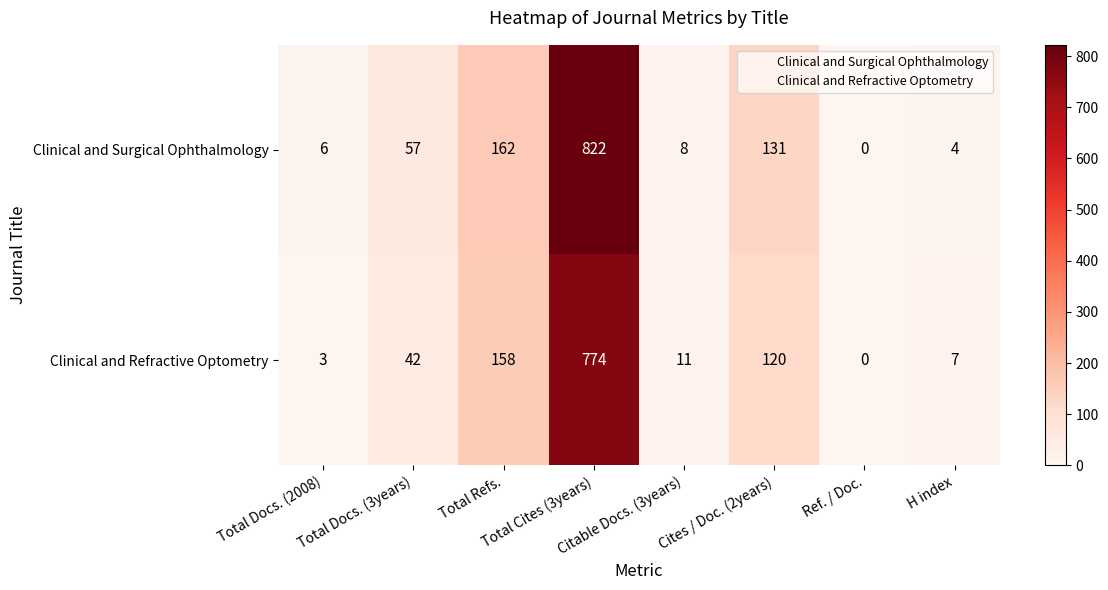

What is the difference between the maximum and minimum values in the Clinical and Surgical Ophthalmology series?

822